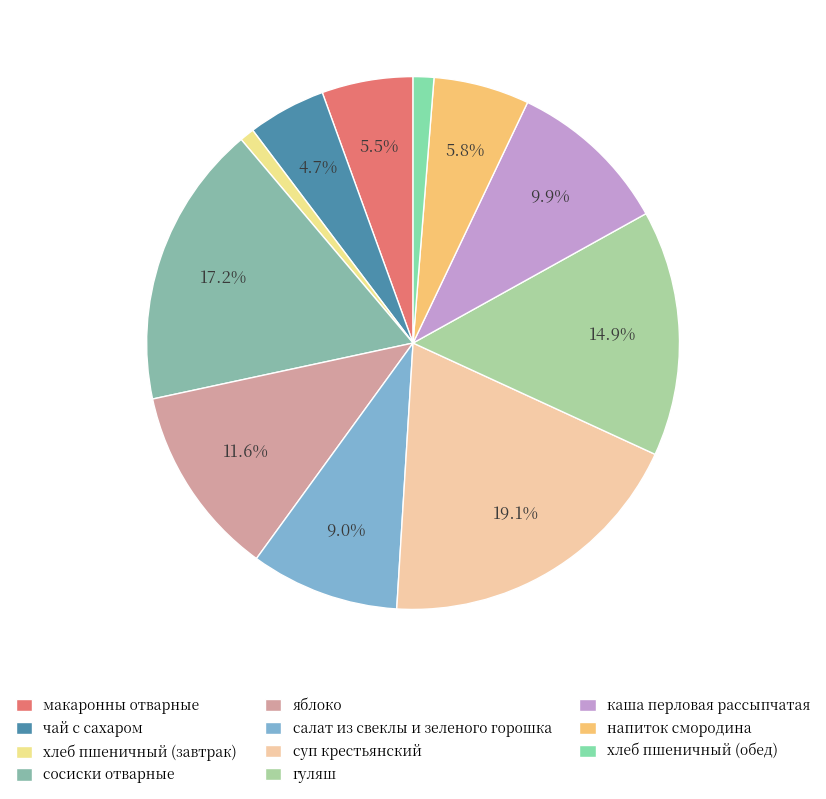

Which slice is the largest?

суп крестьянский